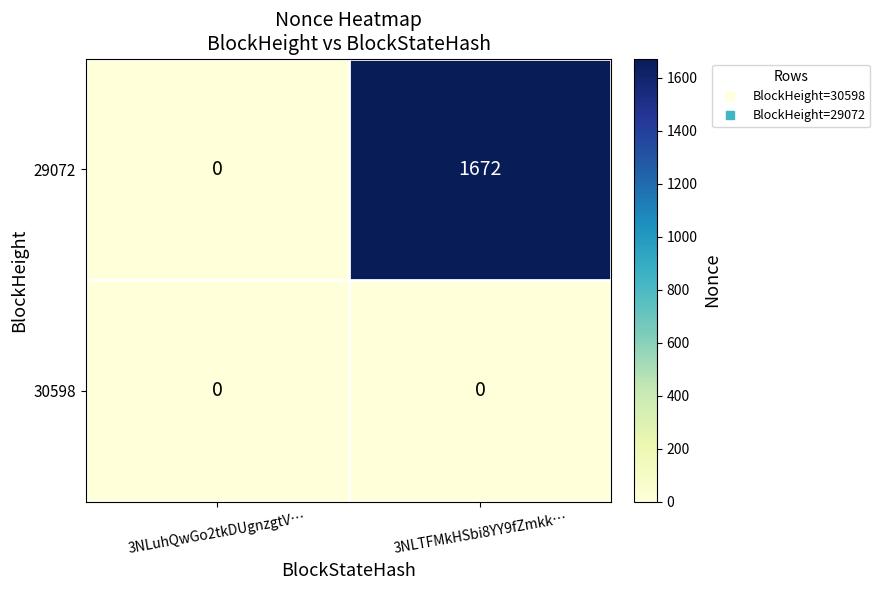

How many distinct data groups are displayed?

2